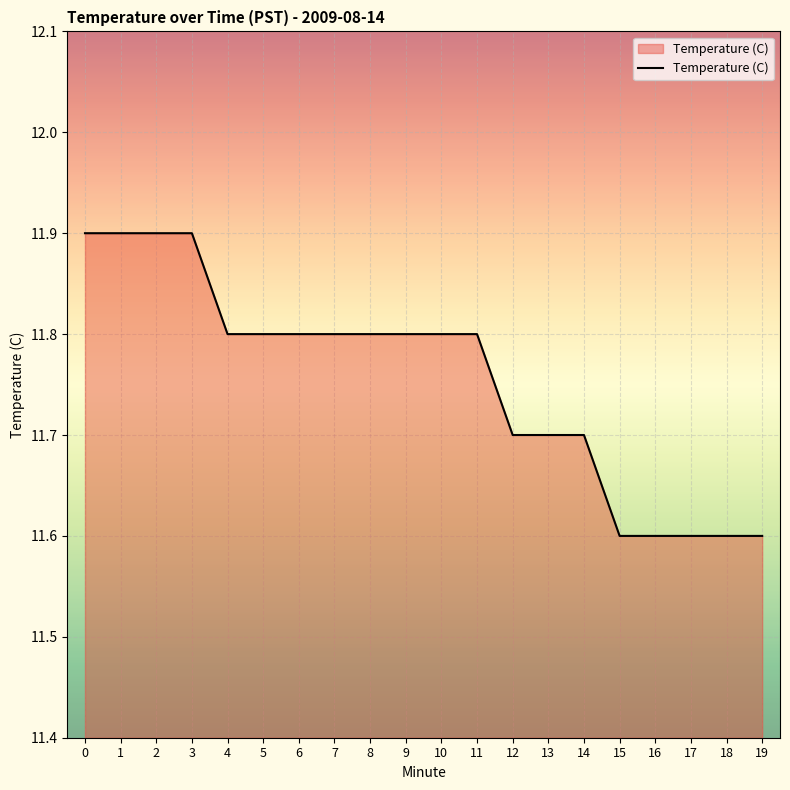

What is the maximum value shown in the chart?

11.9